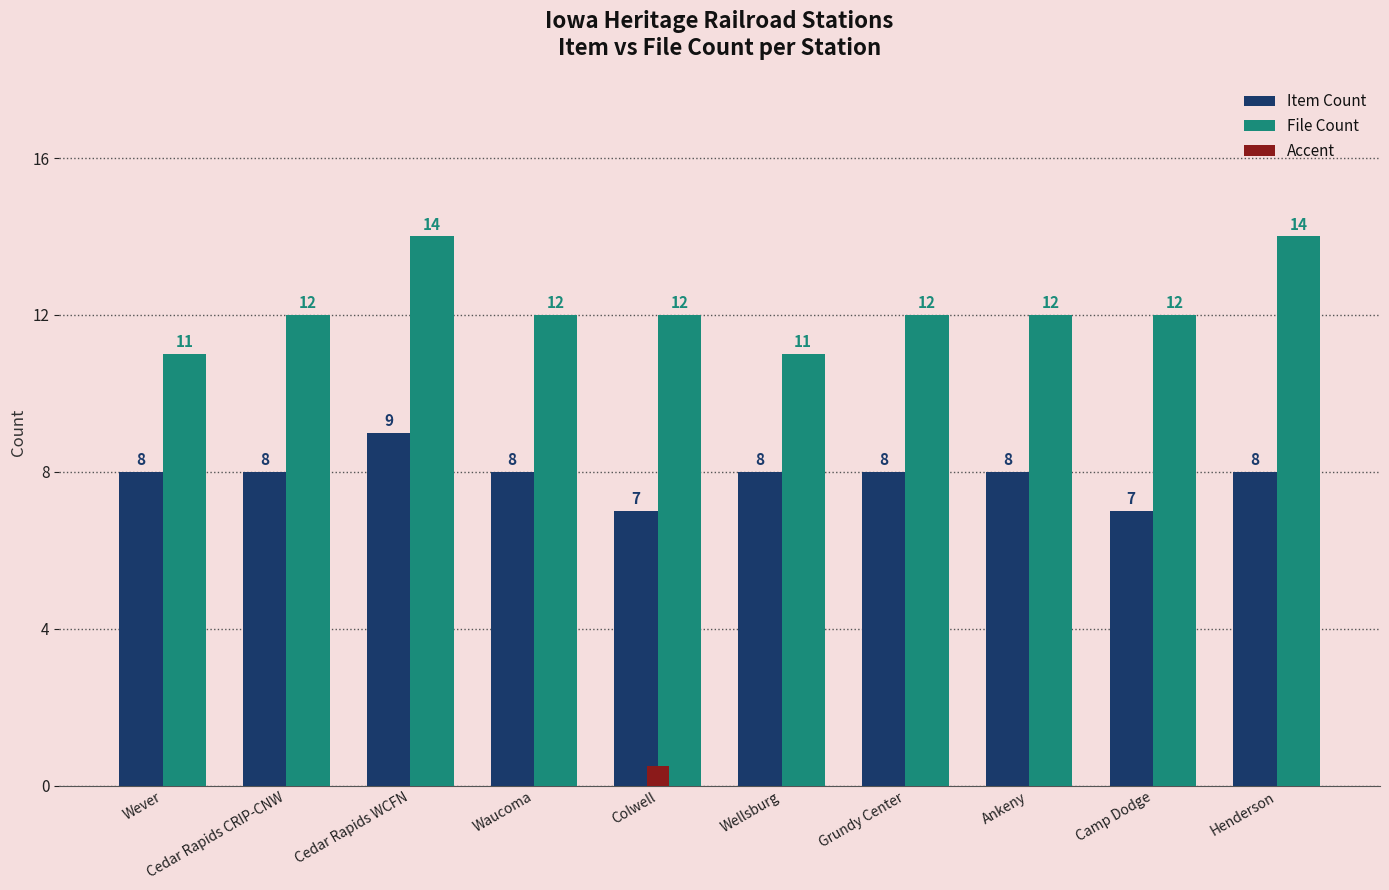

At which category is the sum across all series the highest?

Cedar Rapids WCFN